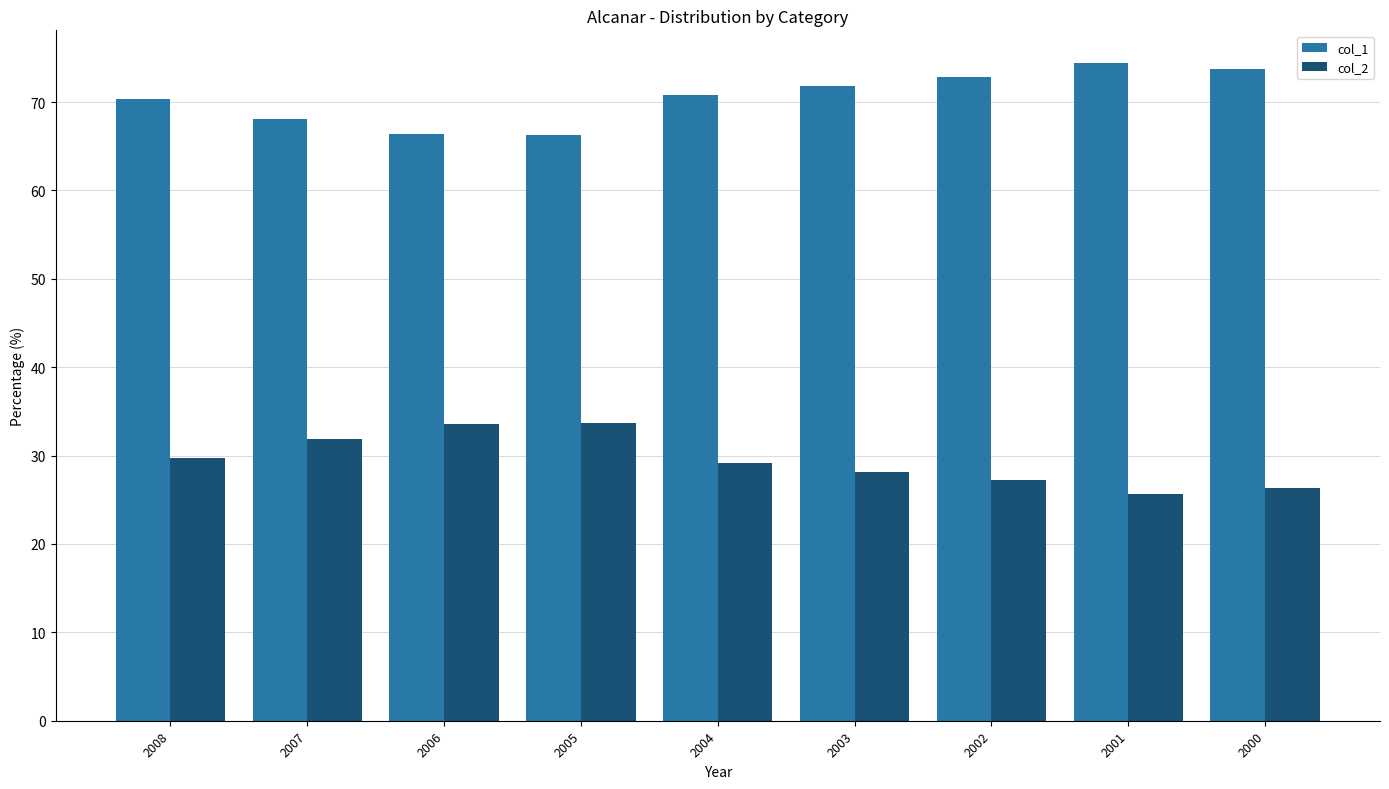

Is it true that col_2 equals 8.8 at 2007?

False